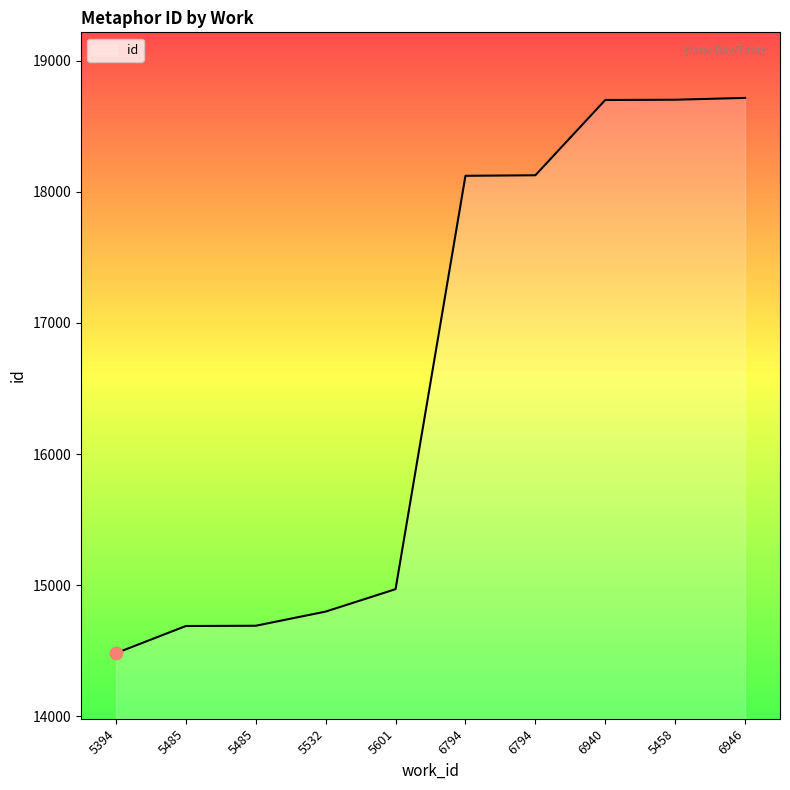

What is the change in value from 5394 to 5601?

+488